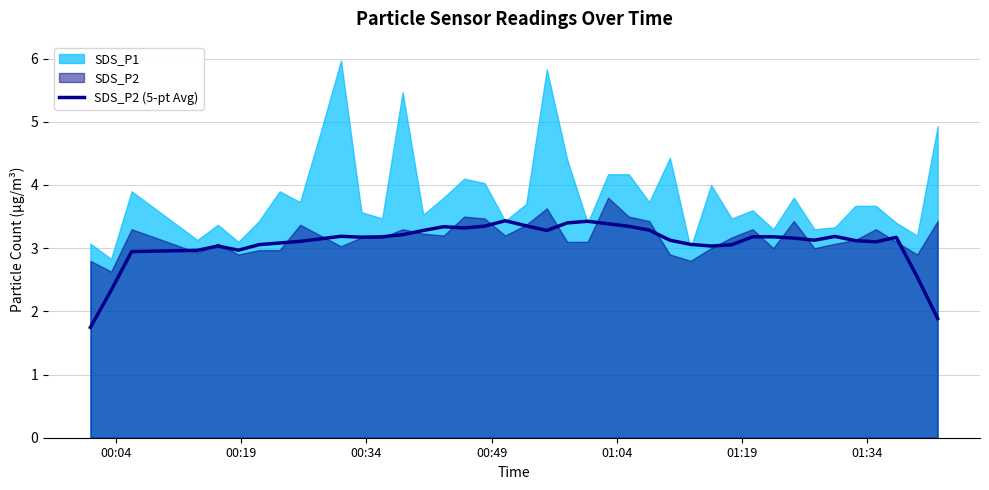

What is the minimum value for SDS_P2 (5-pt Avg)?

1.7